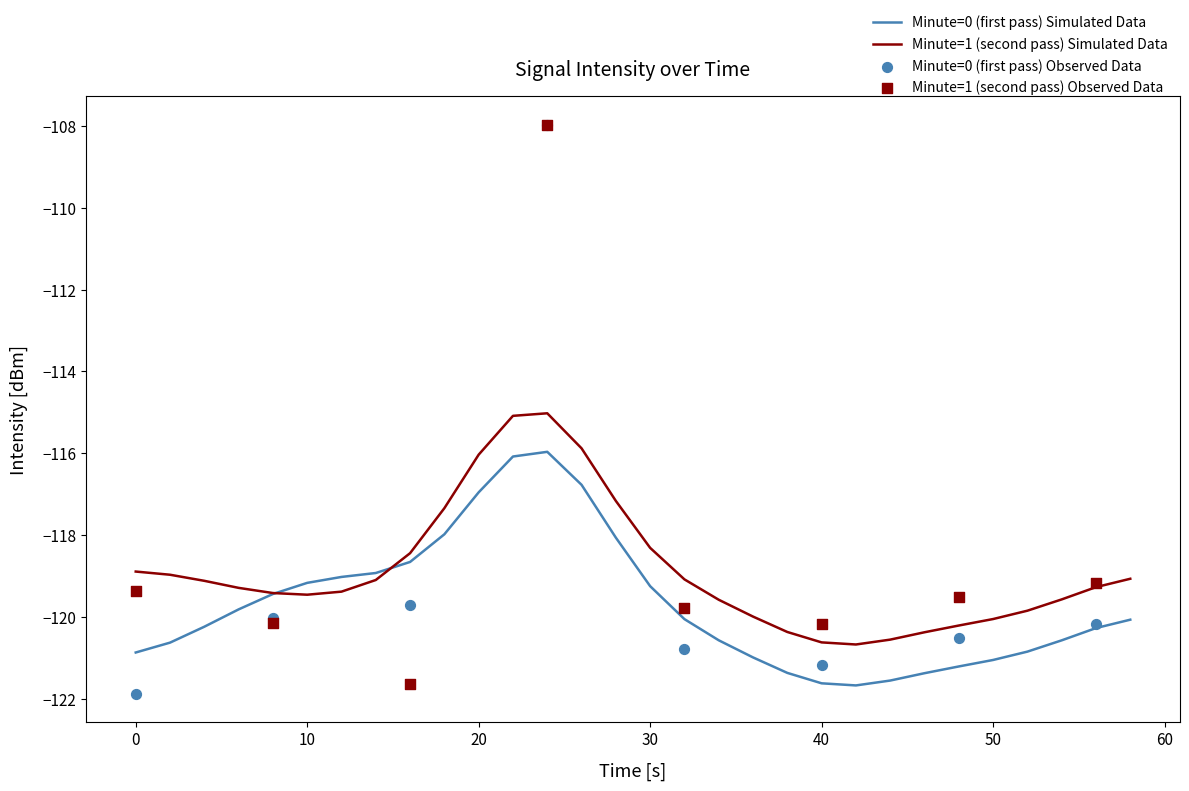

True or false: Minute=1 (second pass) Simulated Data has a value of -116.0 at 20.

True